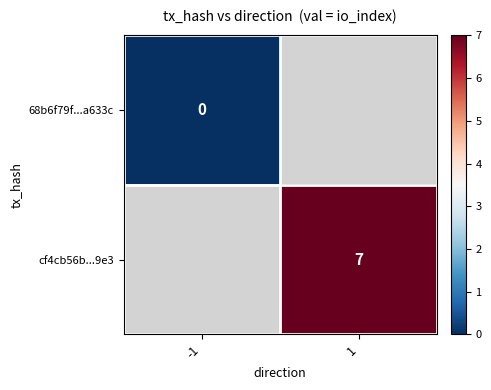

How many series are shown in this chart?

2